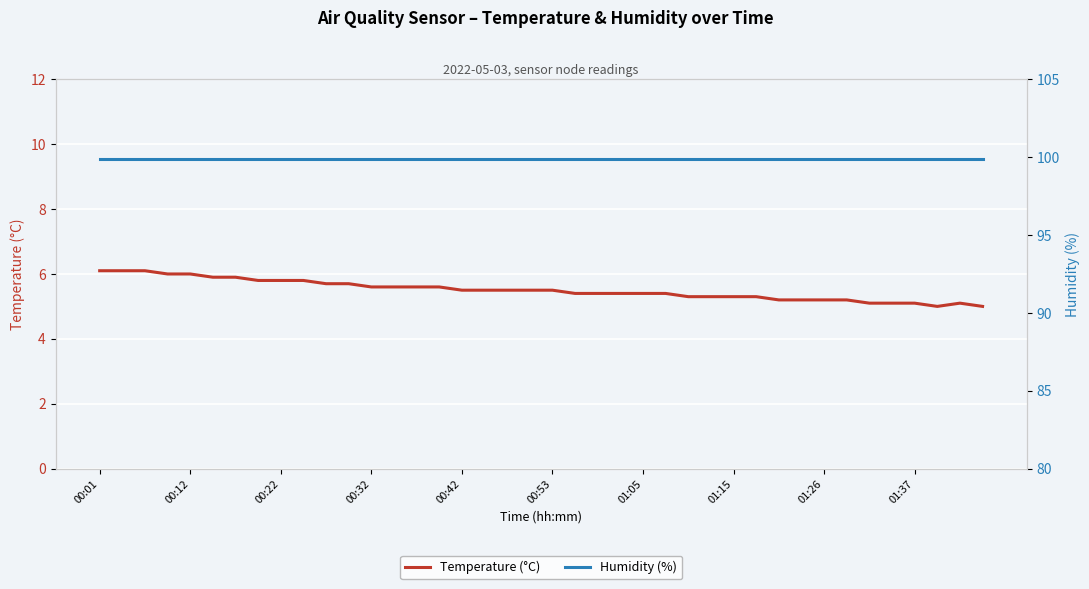

Which series has the largest total across all categories?

Humidity (%)